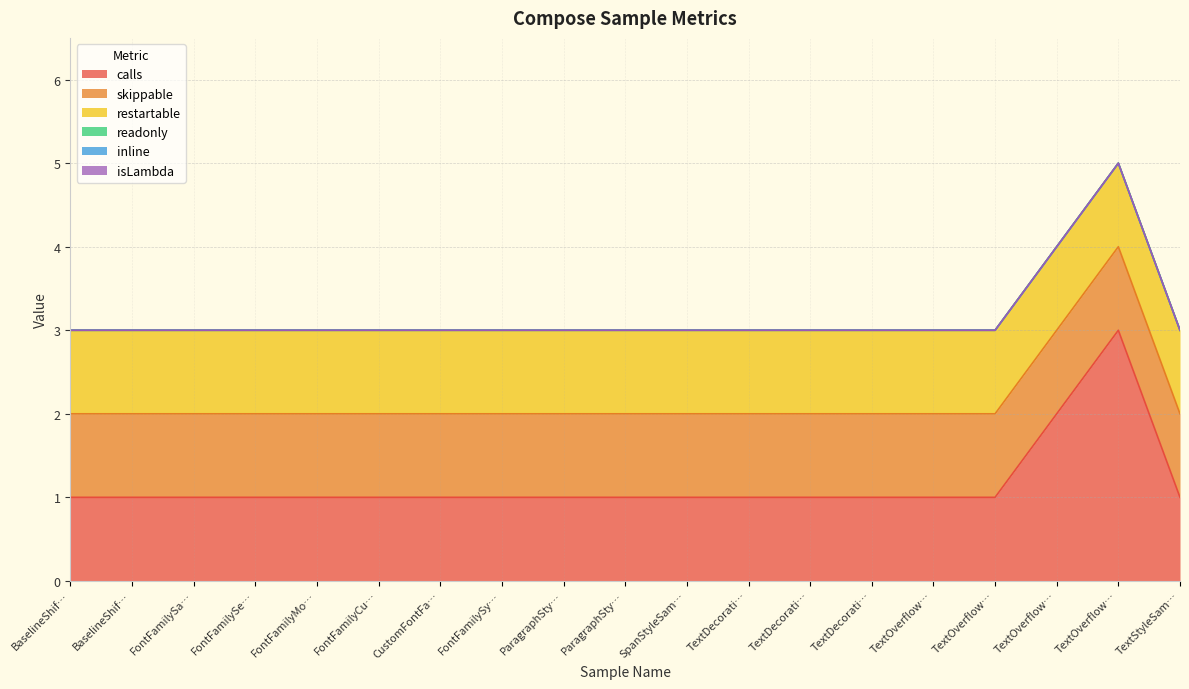

Which category has the lowest value in the readonly series?

BaselineShiftSample